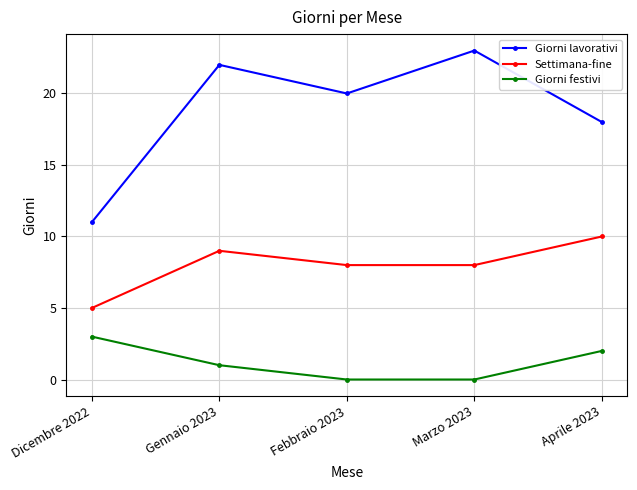

What is the difference between the highest and lowest values at Marzo 2023?

23